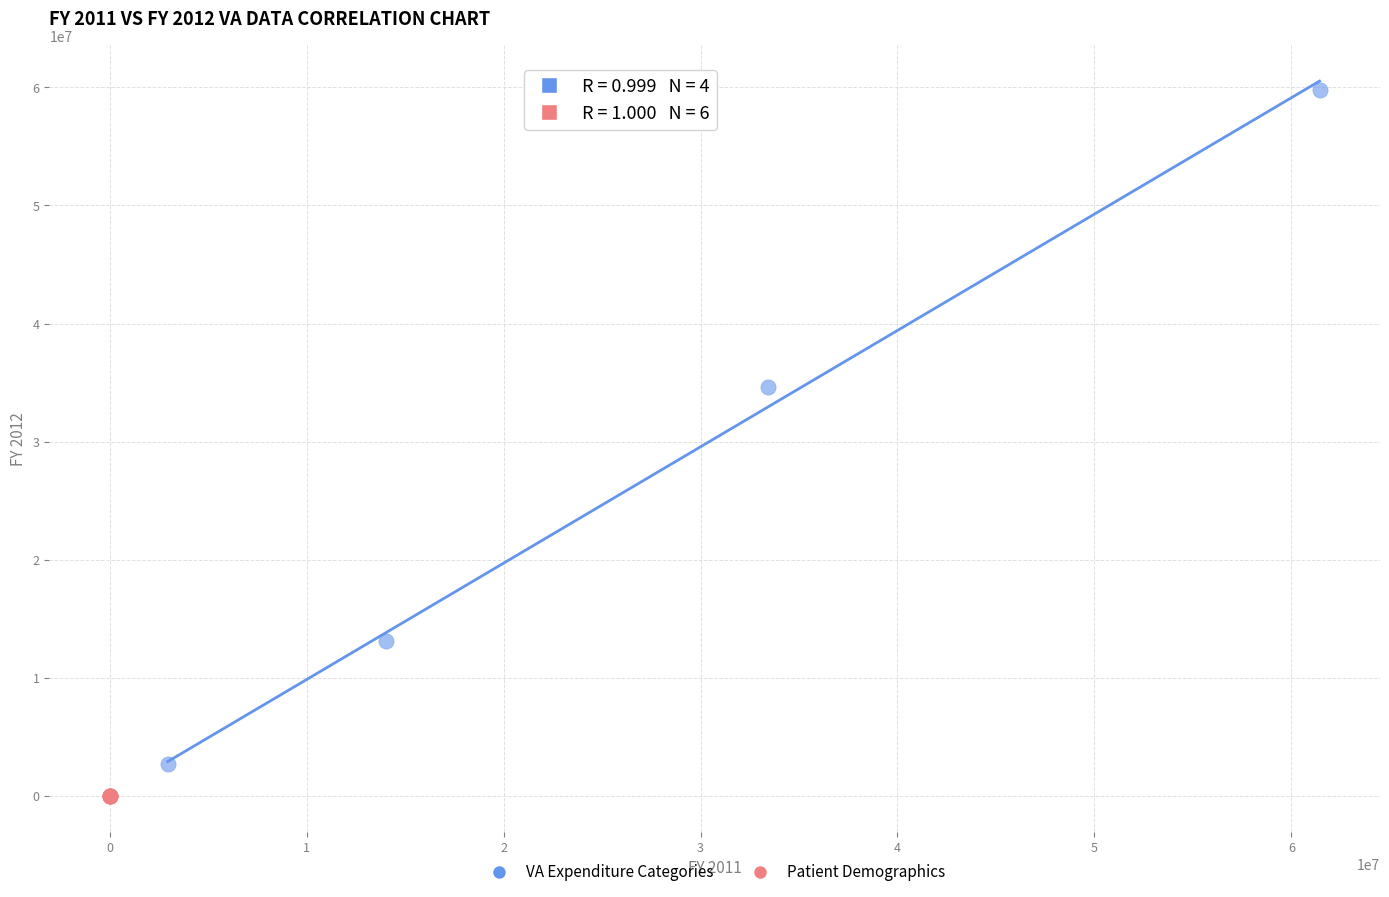

Which series reaches the maximum Y coordinate?

VA Expenditure Categories